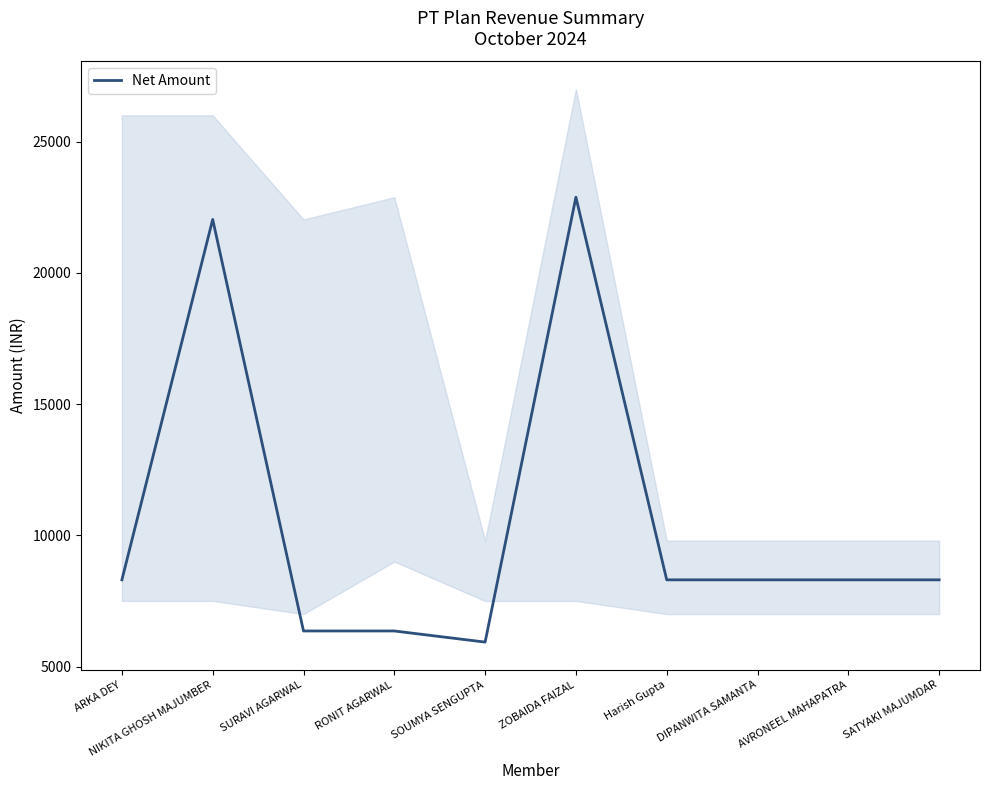

At which label is the value closest to 14406?

ARKA DEY